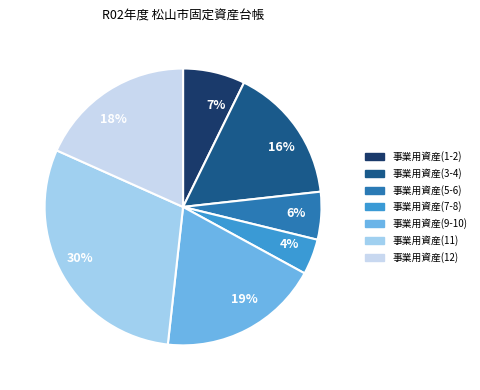

To the nearest percent, what portion does 7% represent?

7%